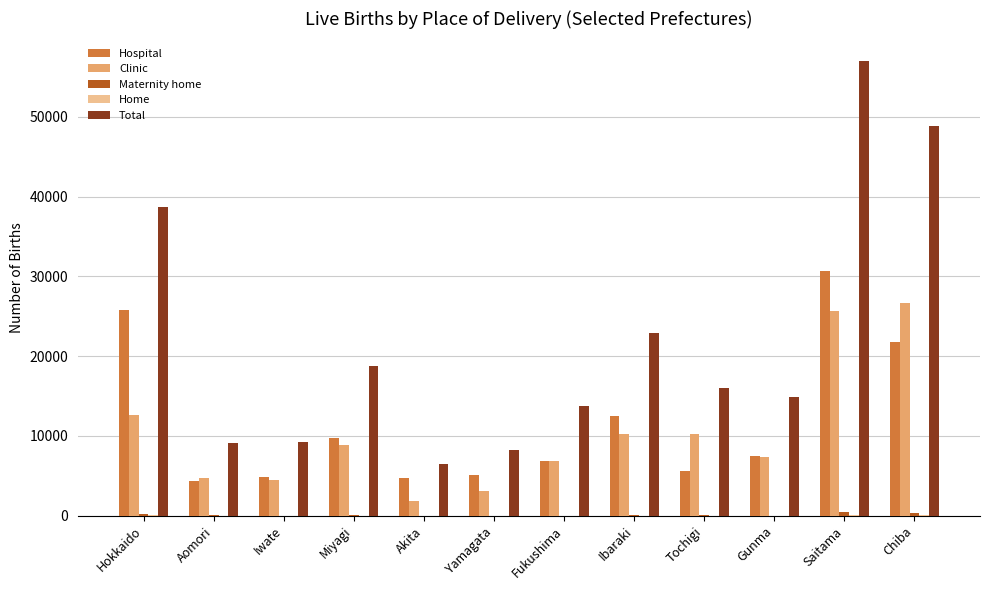

True or false: Hospital has a value of 9747 at Miyagi.

True